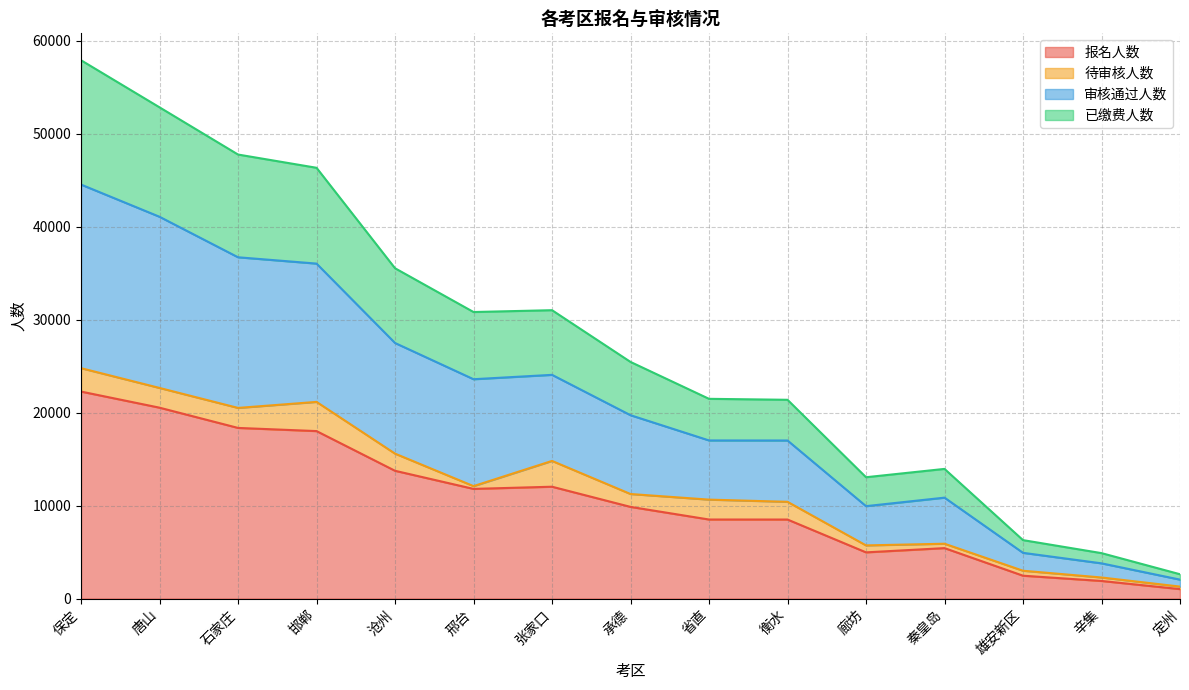

True or false: 报名人数 and 已缴费人数 cross at least once.

False